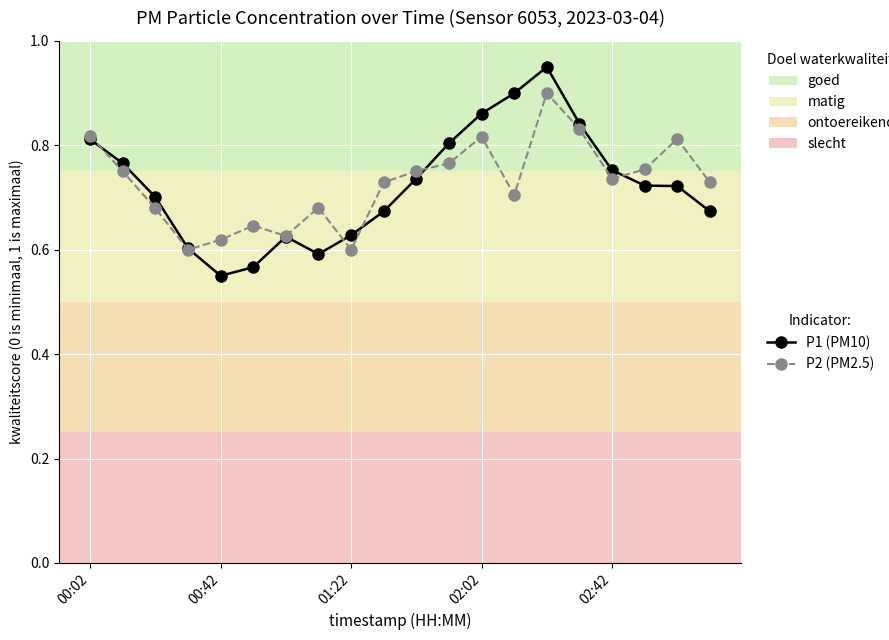

At how many categories does at least one series exceed 0?

20